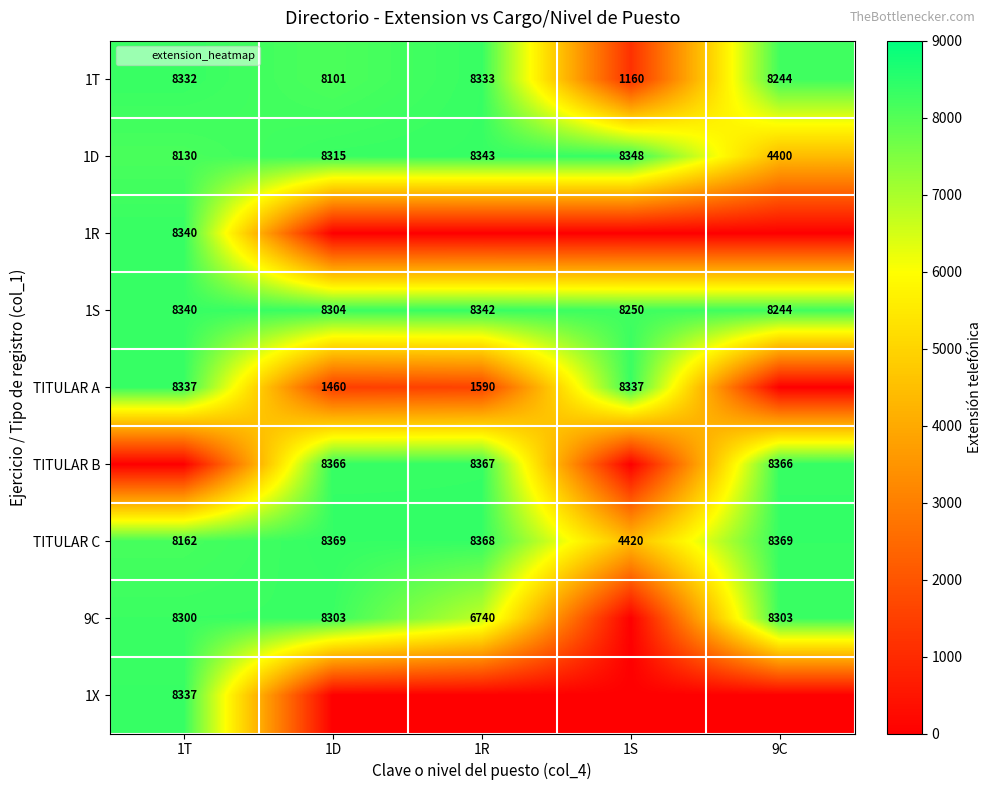

What is the difference between the maximum and minimum values in the 1R series?

8340